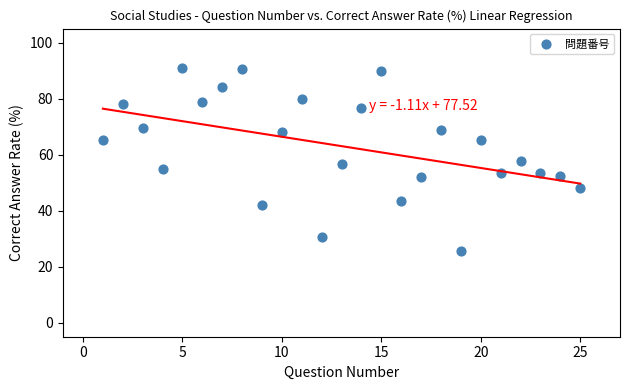

What is the range of X values (max minus min)?

24.0